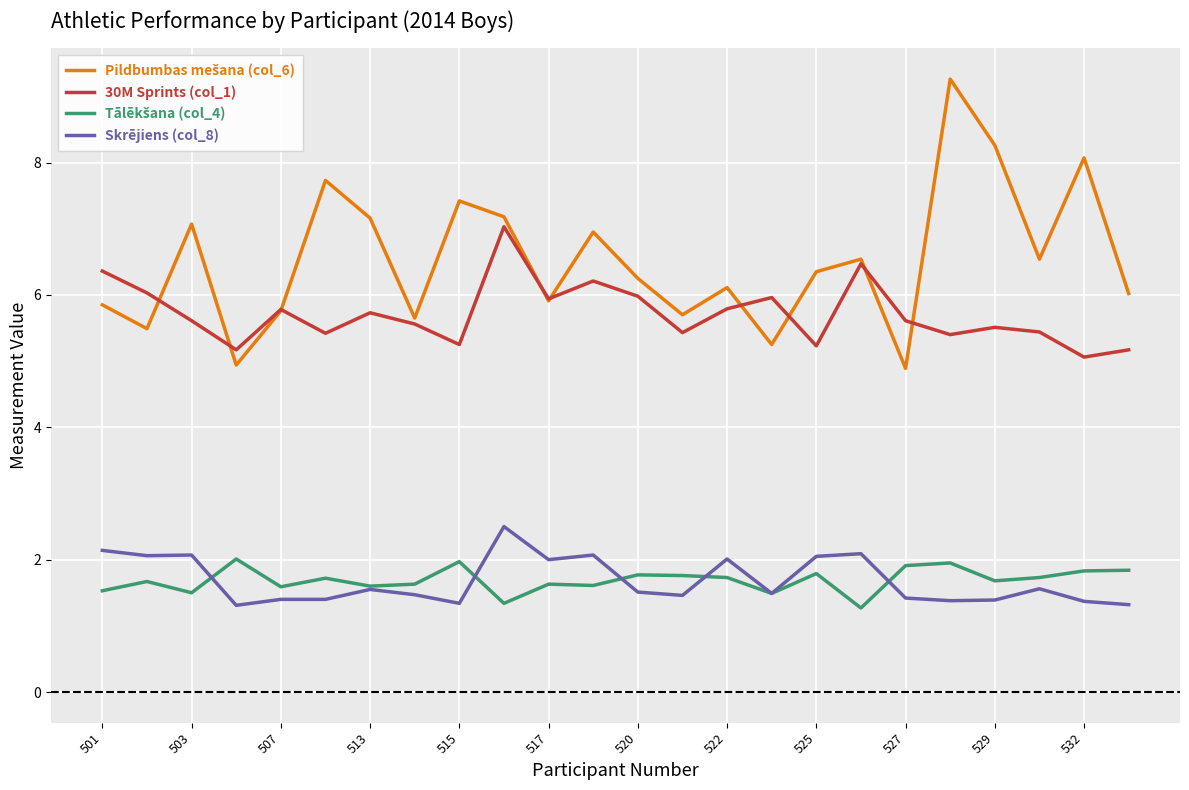

What is the maximum value shown in the chart?

9.3